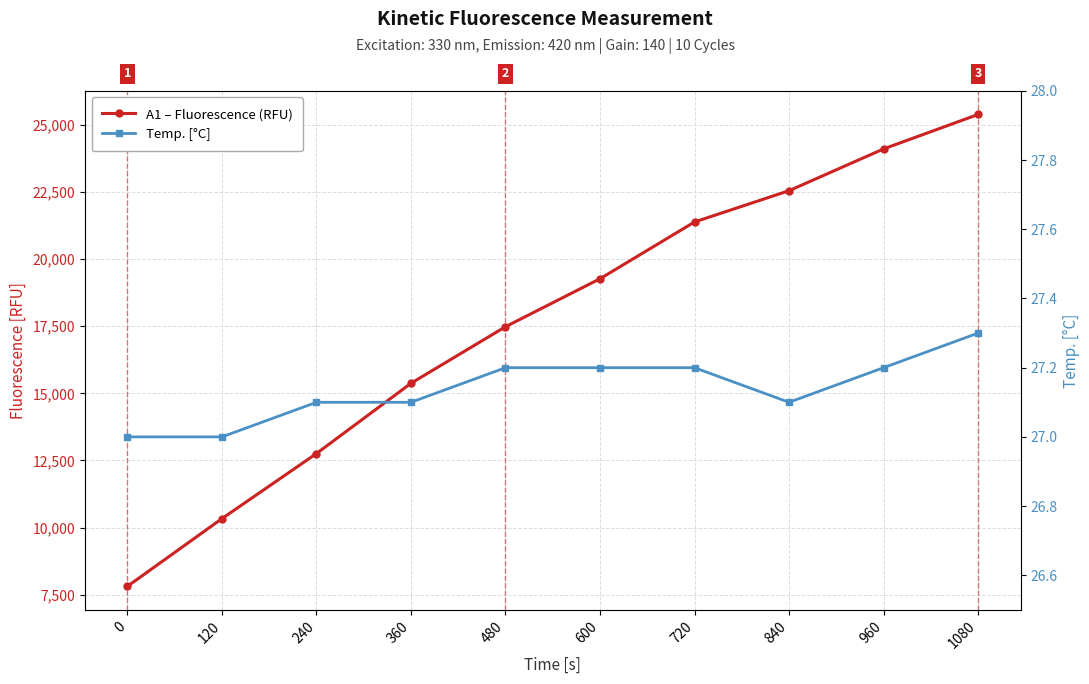

True or false: Temp. [°C] and A1 – Fluorescence (RFU) intersect in this chart.

False